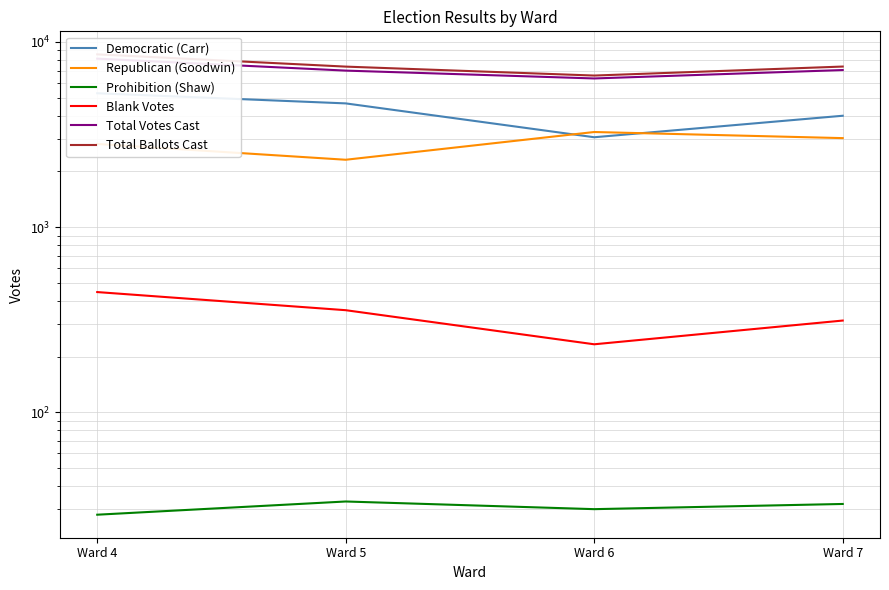

What value does the Total Votes Cast series have at Ward 6, to the nearest 50?

6350